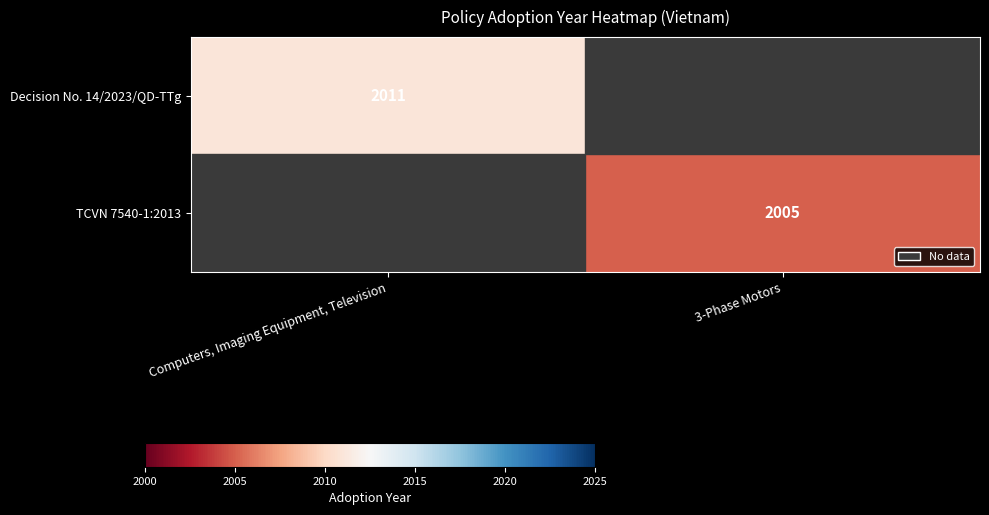

Is it true that Decision No. 14/2023/QD-TTg equals 426 at Computers, Imaging Equipment, Television?

False